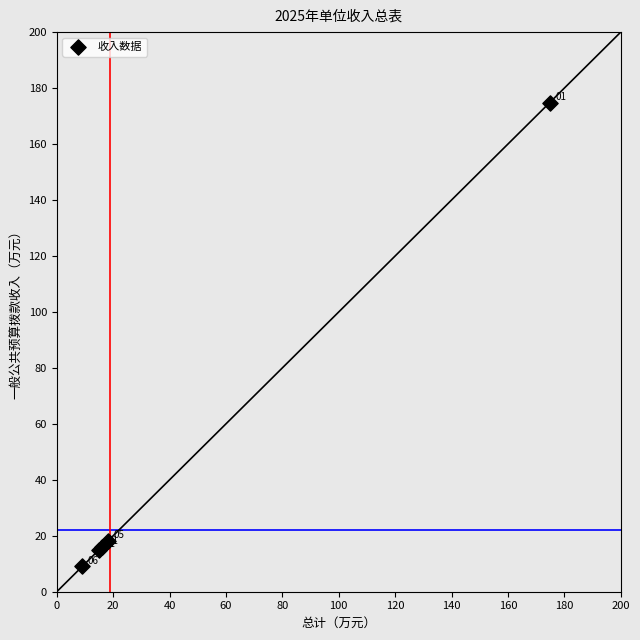

What Y value in the scatter plot is closest to 91?

18.1